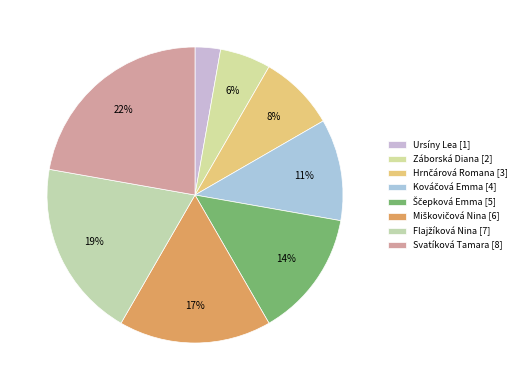

Which slice is the smallest?

Ursíny Lea